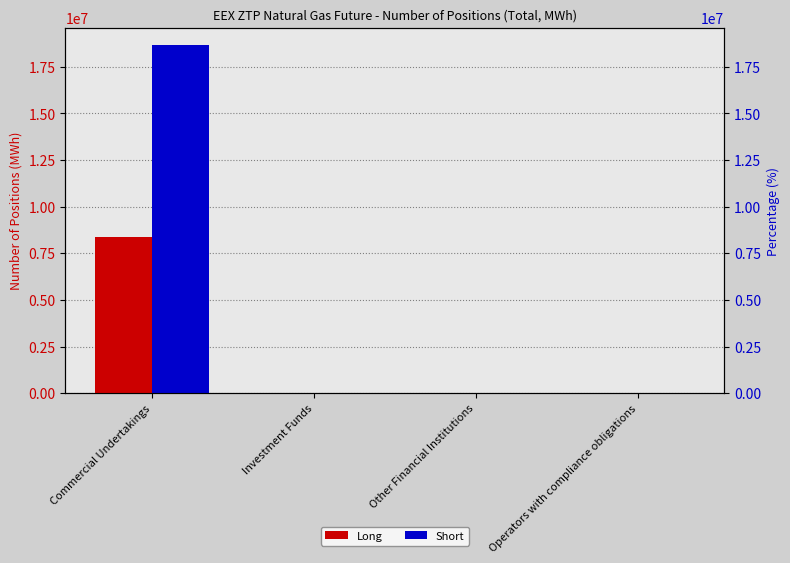

What position from the left is Operators with compliance obligations?

4